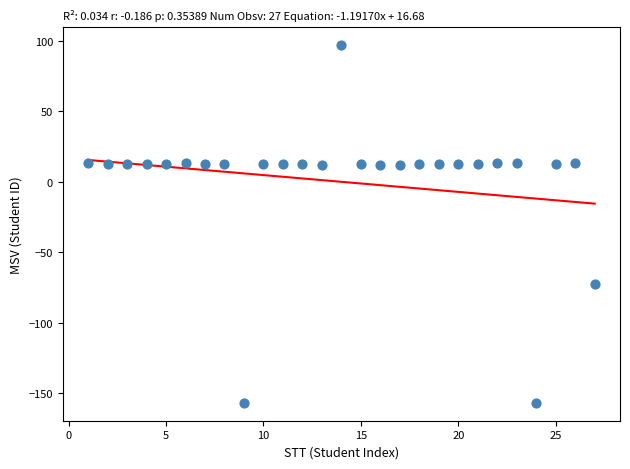

What is the range of X values (max minus min)?

26.0